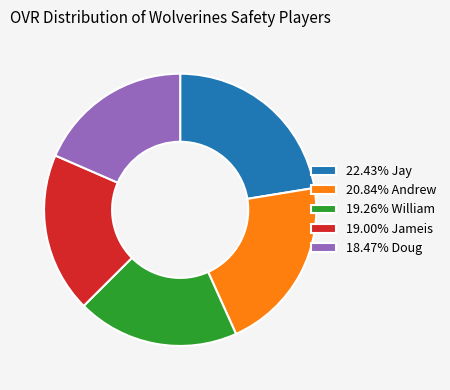

Combined, do 22.43% Jay and 19.26% William account for over 50%?

No